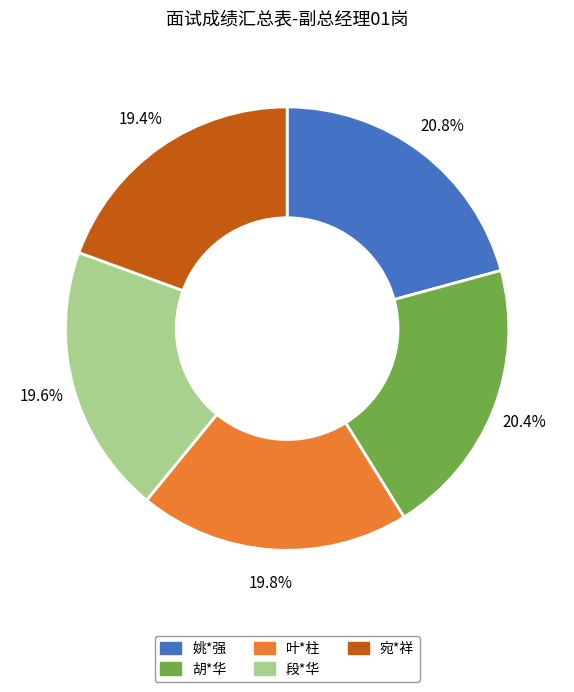

What is the total percentage of 叶*柱 and 宛*祥?

39.2%